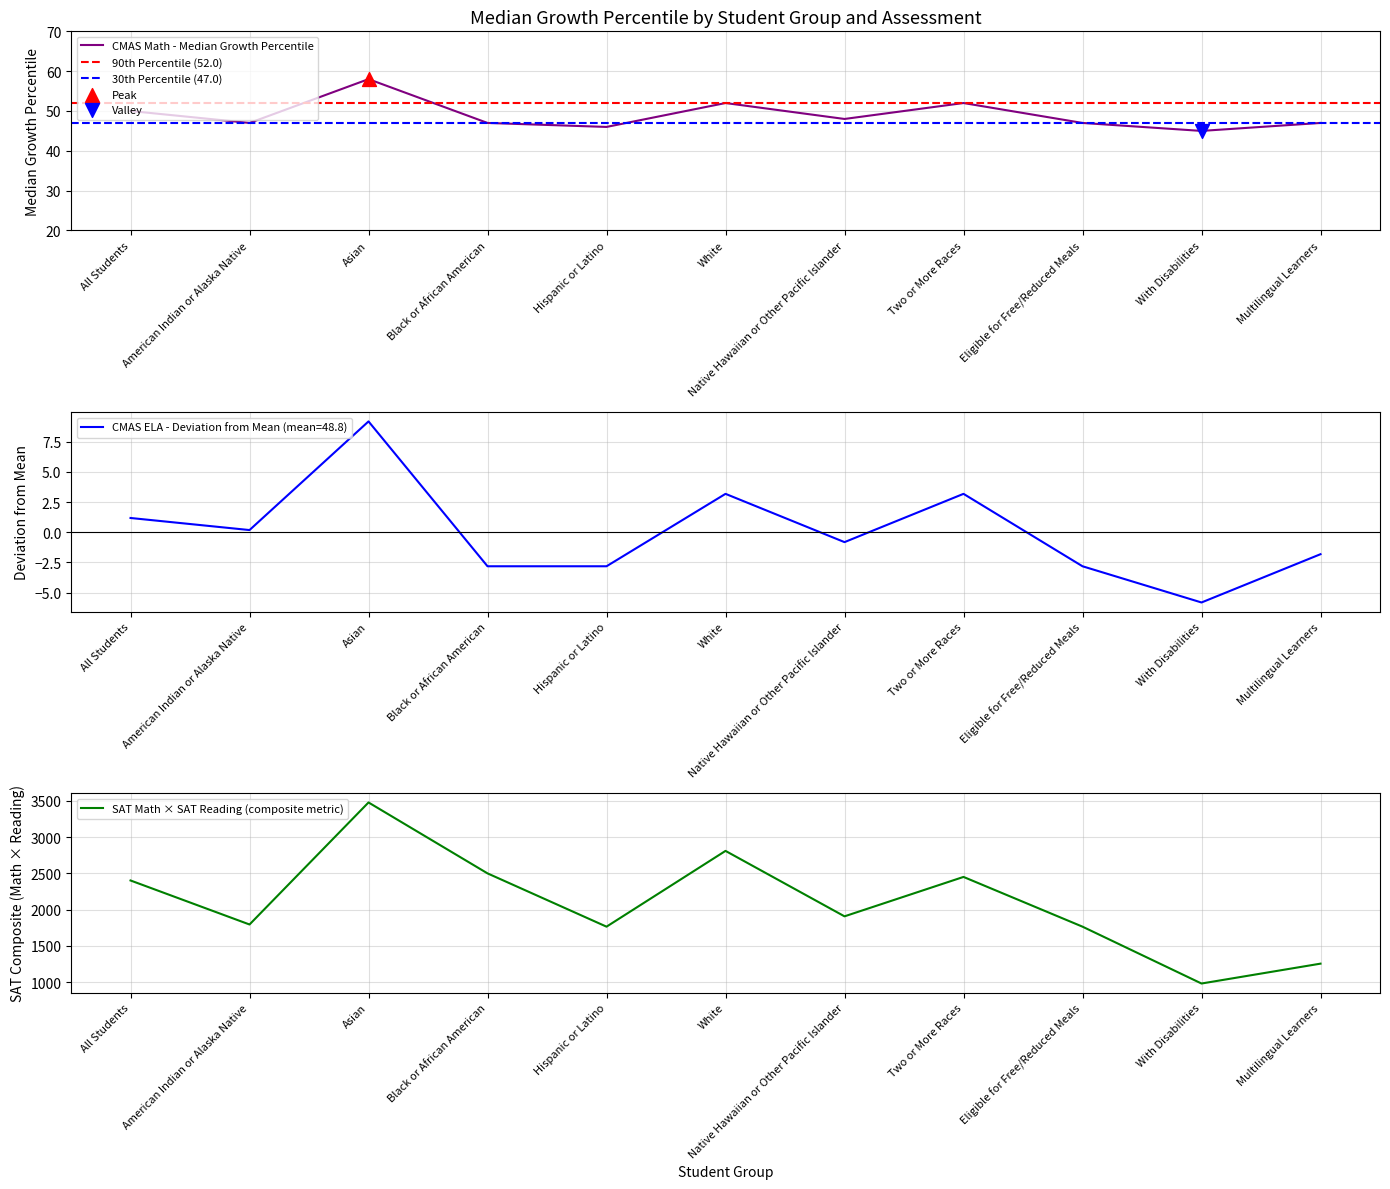

True or false: CMAS ELA - Deviation from Mean (mean=48.8) has a value of -0.8 at Native Hawaiian or Other Pacific Islander.

True